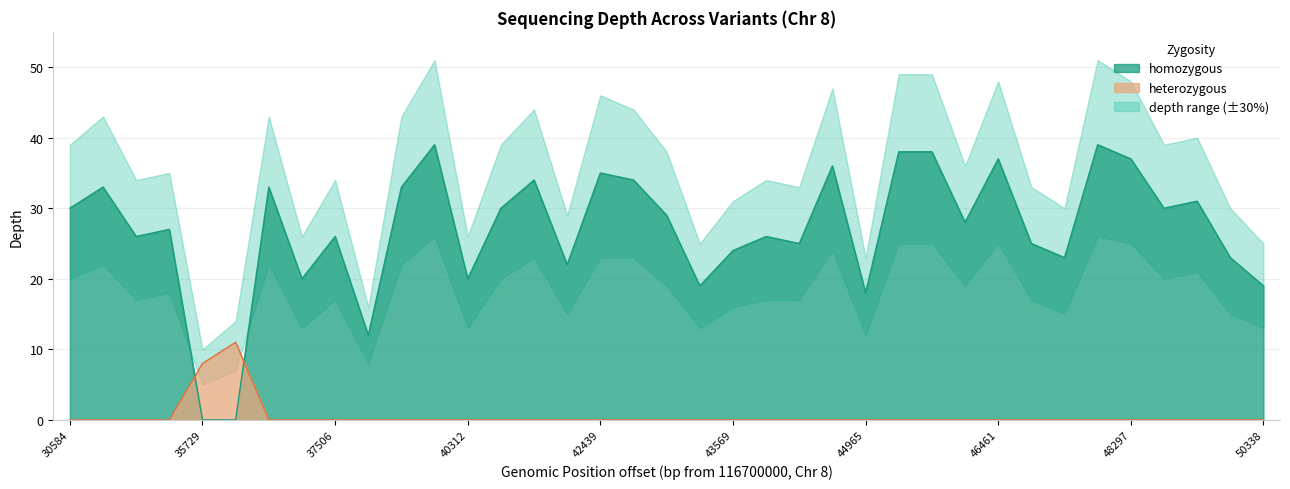

Which series changed the most between 116744846 and 116748523?

depth_upper